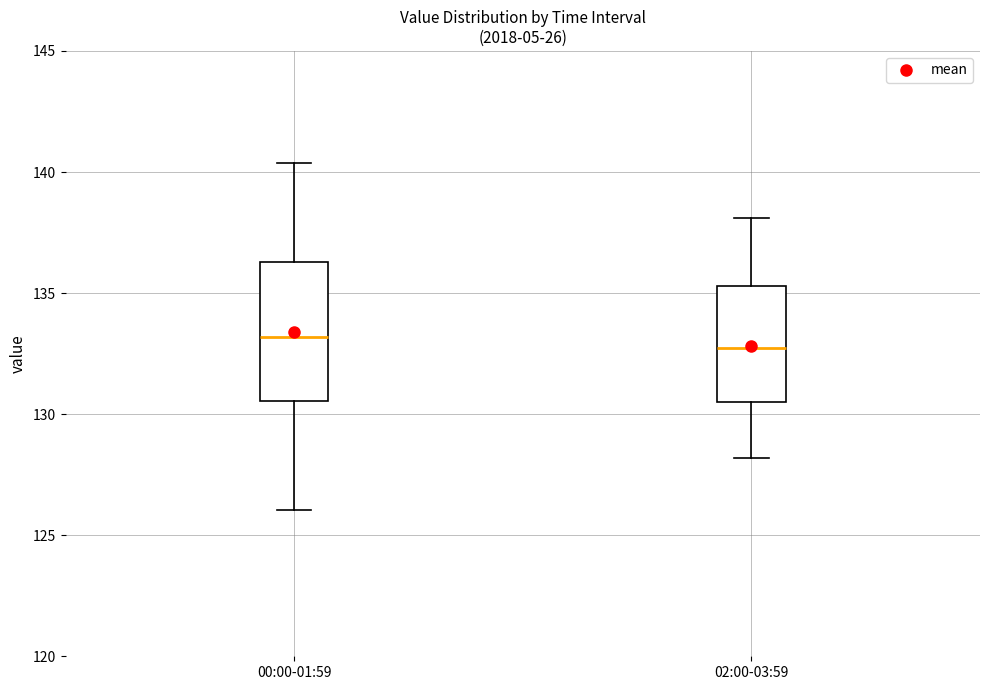

Where is the upper edge of the box for 02:00-03:59 on the y-axis? The values are not printed on the chart, so give them approximately, as read against the axis.

135.5